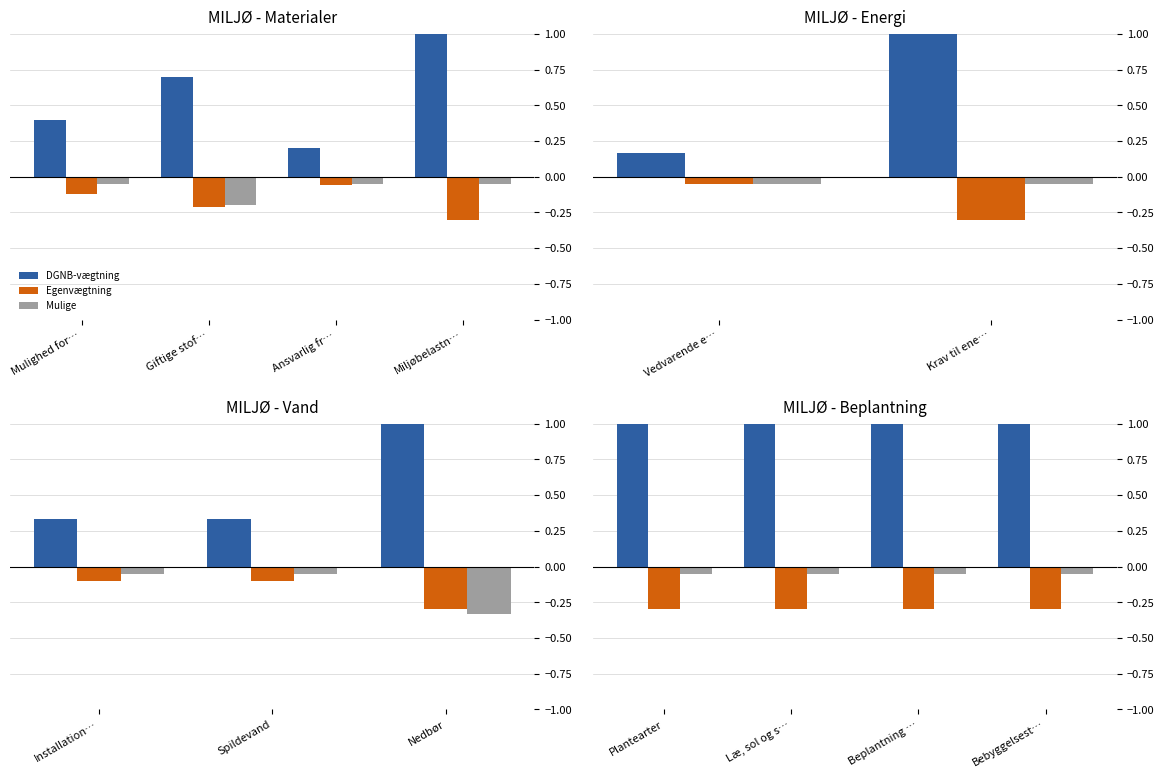

What are all the series names shown in the legend?

DGNB-vægtning, Egenvægtning, Mulige